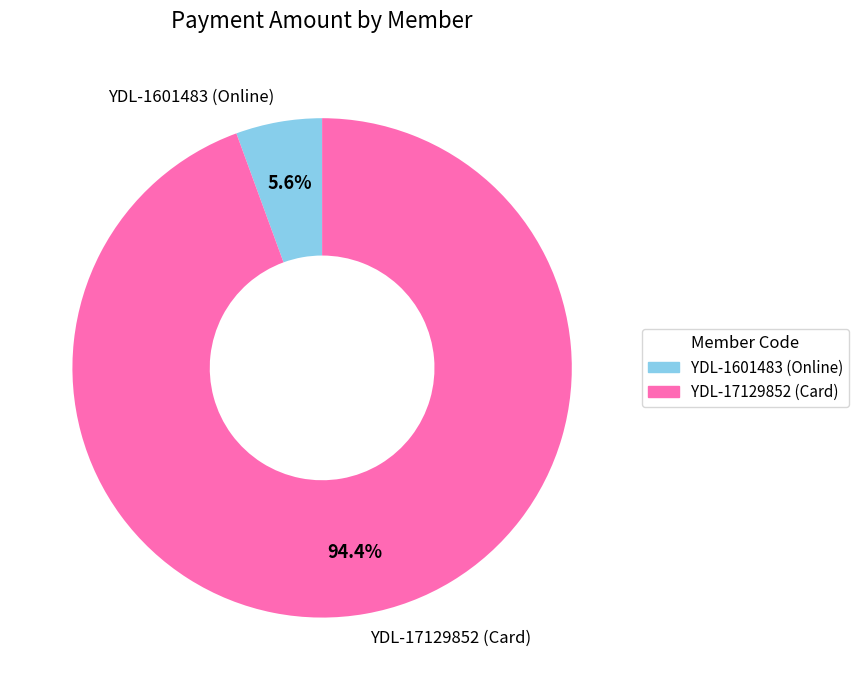

How many slices are in this pie chart?

2